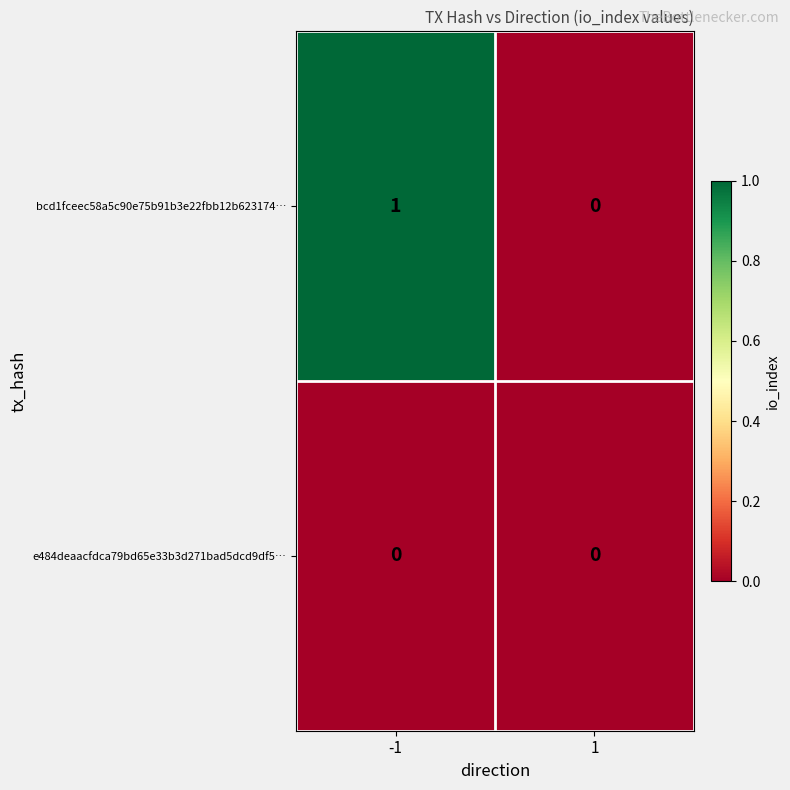

Between -1 and 1, which series saw the biggest shift?

bcd1fceec58a5c90e75b91b3e22fbb12b623174…